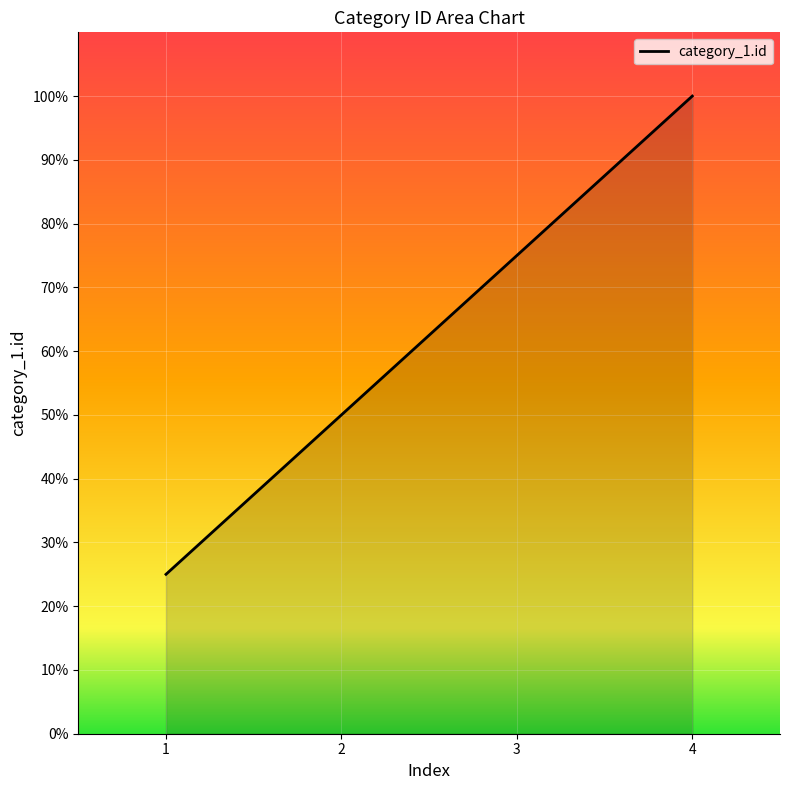

Does the chart display data point markers on the line(s)?

No